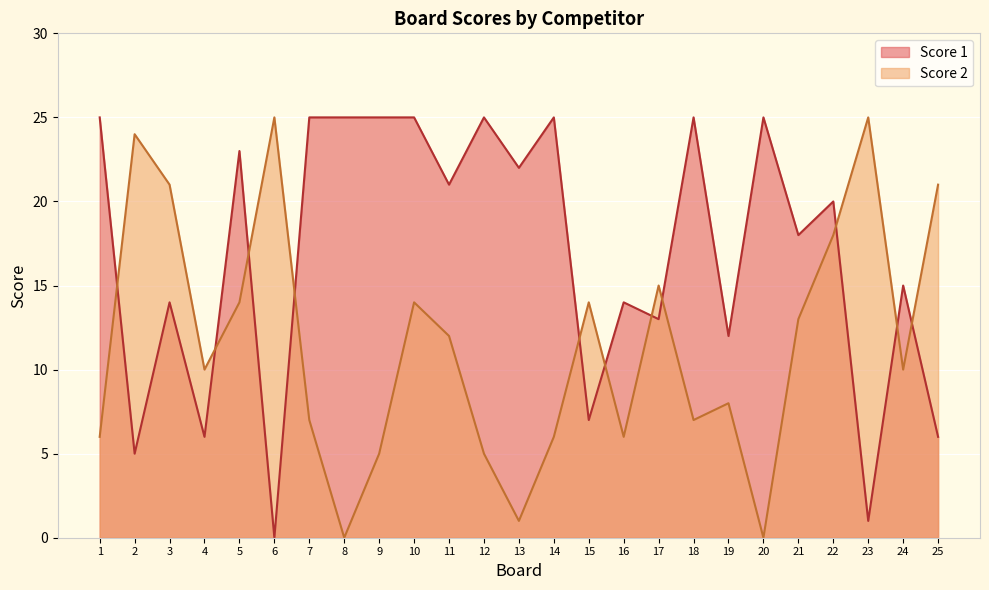

Reading right to left, transcribe all the data shown in this chart.

Score 1: 25=6	24=15	23=1	22=20	21=18	20=25	19=12	18=25	17=13	16=14	15=7	14=25	13=22	12=25	11=21	10=25	9=25	8=25	7=25	6=0	5=23	4=6	3=14	2=5	1=25
Score 2: 25=21	24=10	23=25	22=18	21=13	20=0	19=8	18=7	17=15	16=6	15=14	14=6	13=1	12=5	11=12	10=14	9=5	8=0	7=7	6=25	5=14	4=10	3=21	2=24	1=6